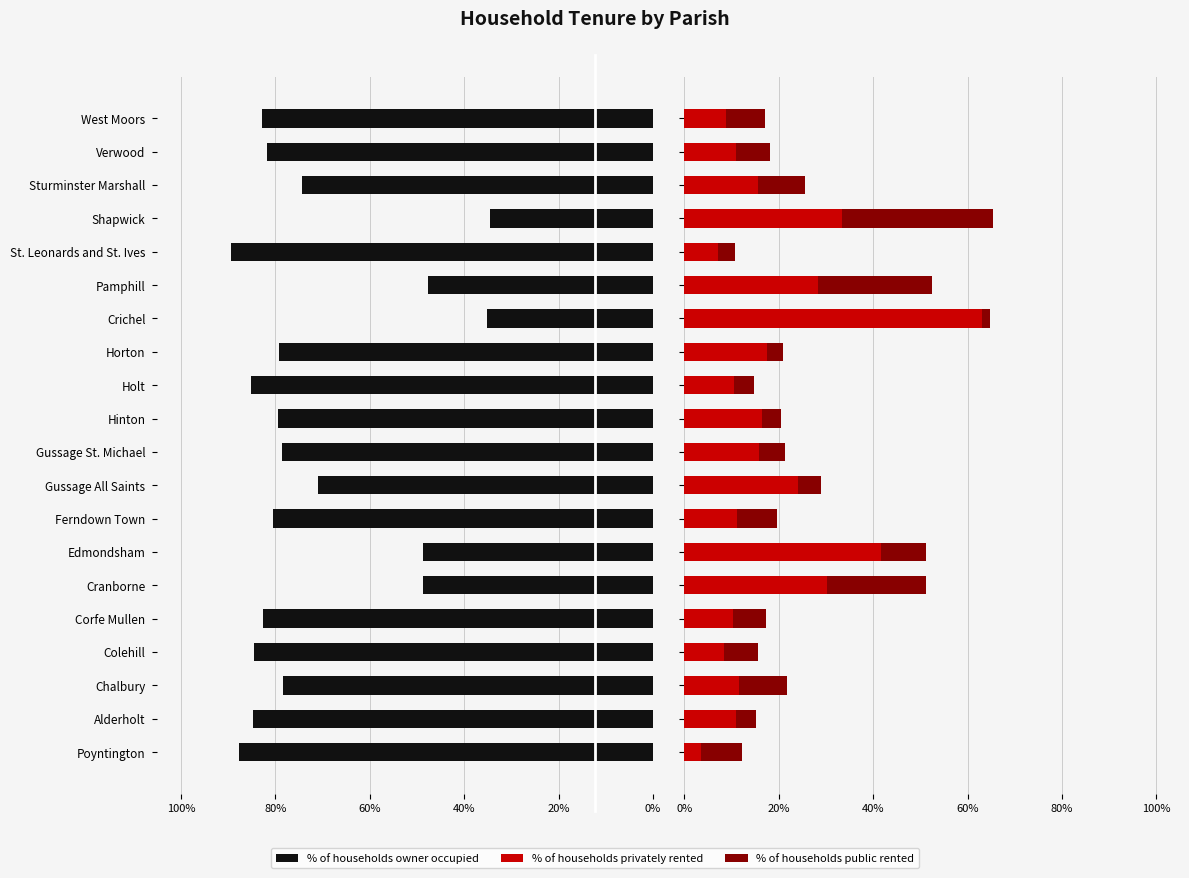

How many distinct data groups are displayed?

3